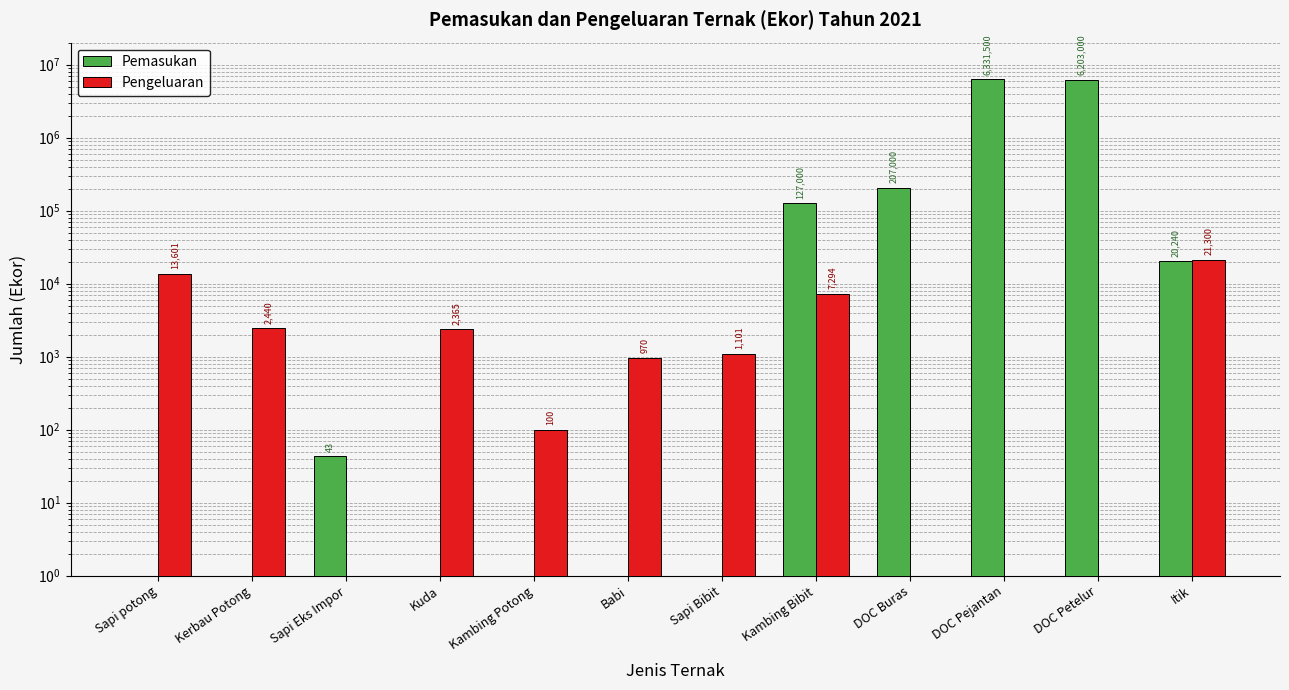

What is the greatest value displayed?

6331500